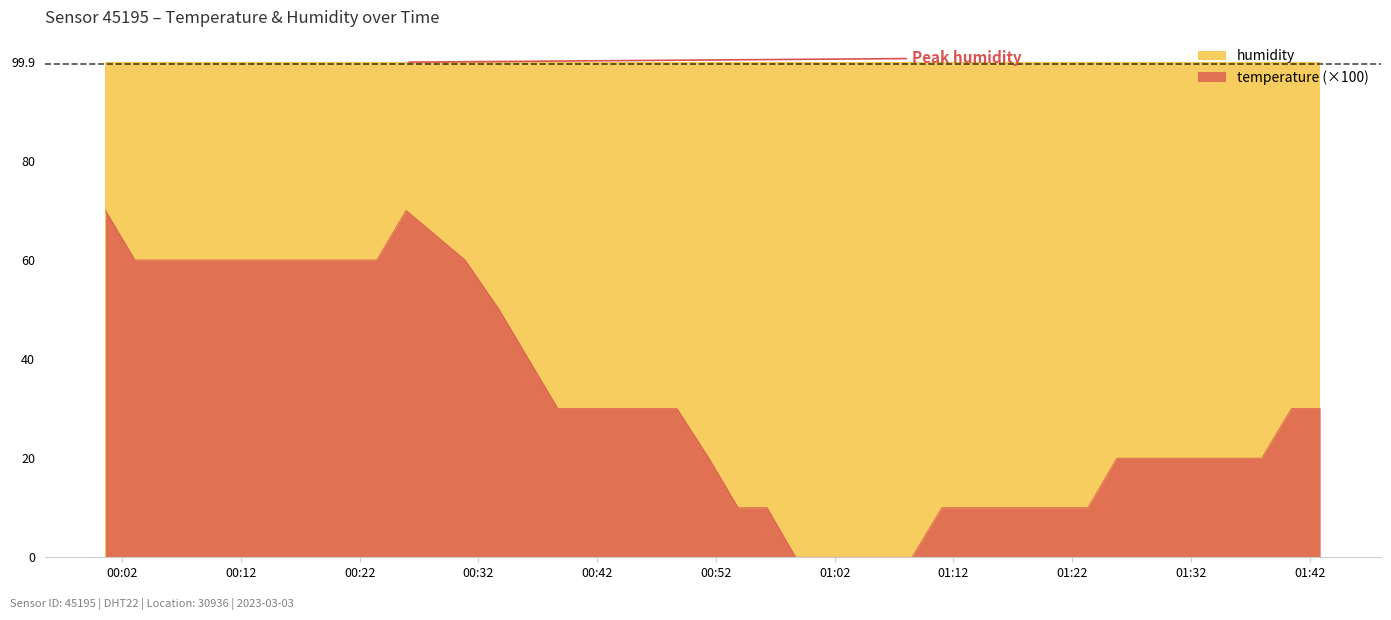

Approximately how many times larger is the value at 2023-03-03T01:25:46 compared to 2023-03-03T01:20:54?

2.0